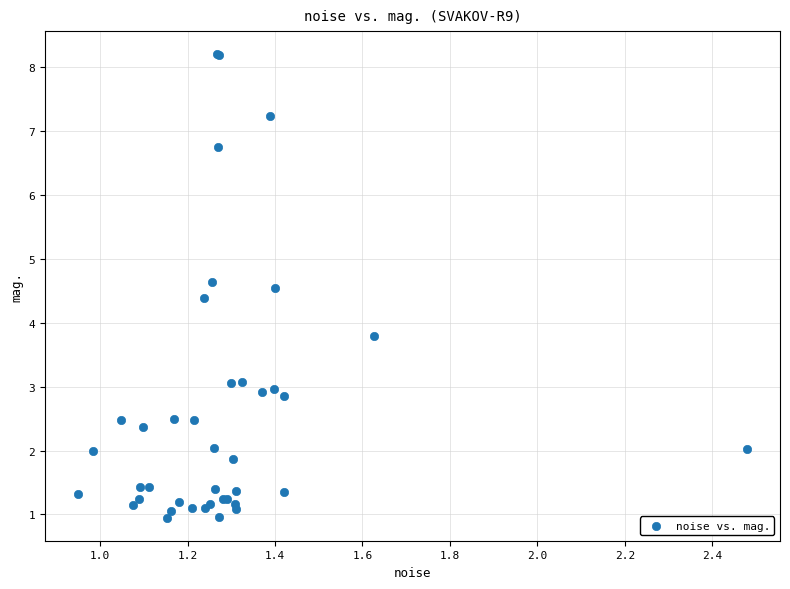

What Y value in the scatter plot is closest to 4?

3.8